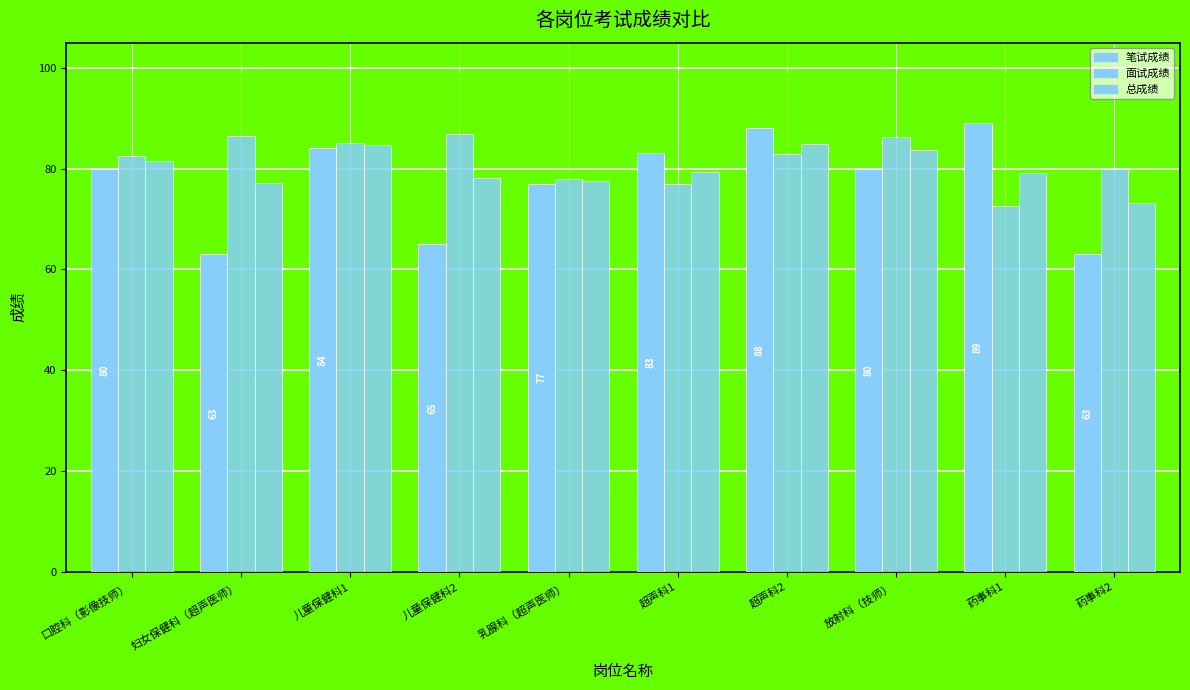

How many series are shown in this chart?

3